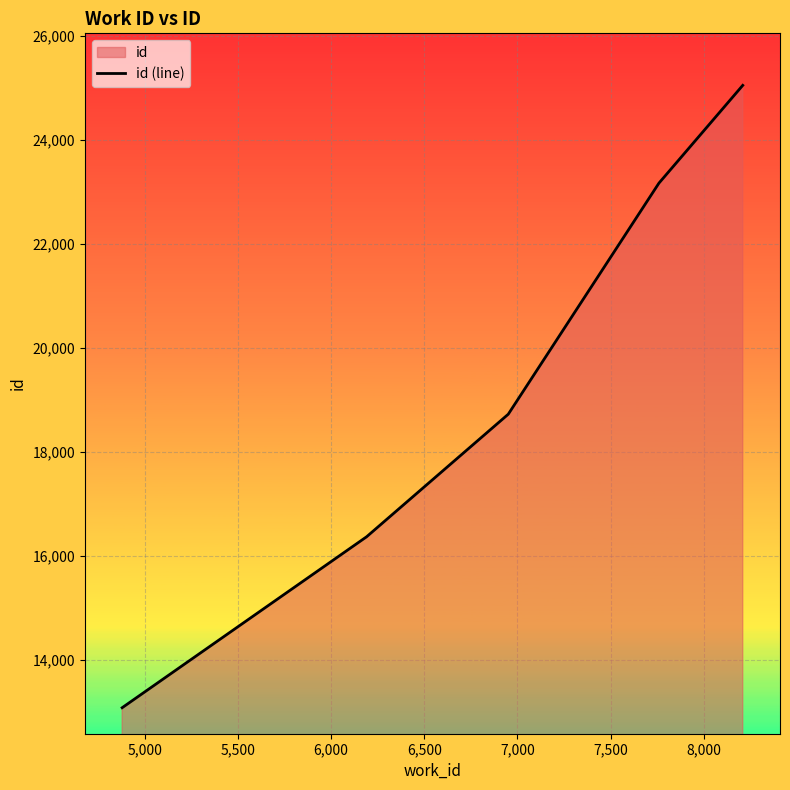

What is the smallest value displayed?

13087